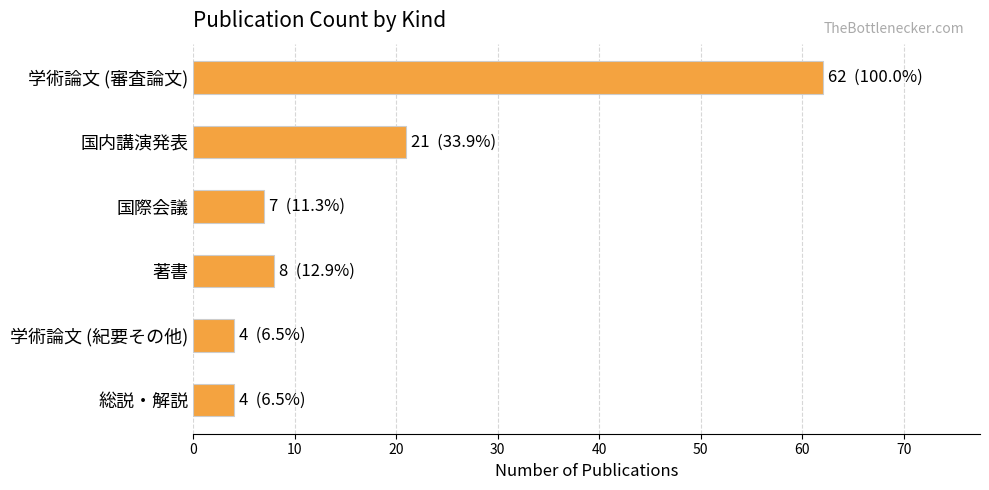

True or false: the data shows 8 at 著書.

True